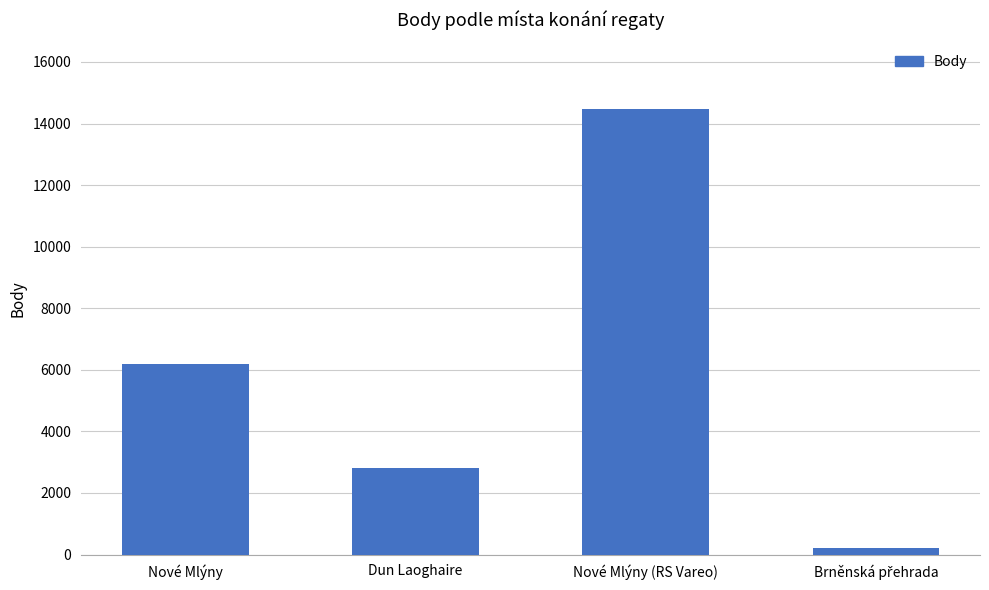

What is the difference between the second highest and second lowest values?

3380